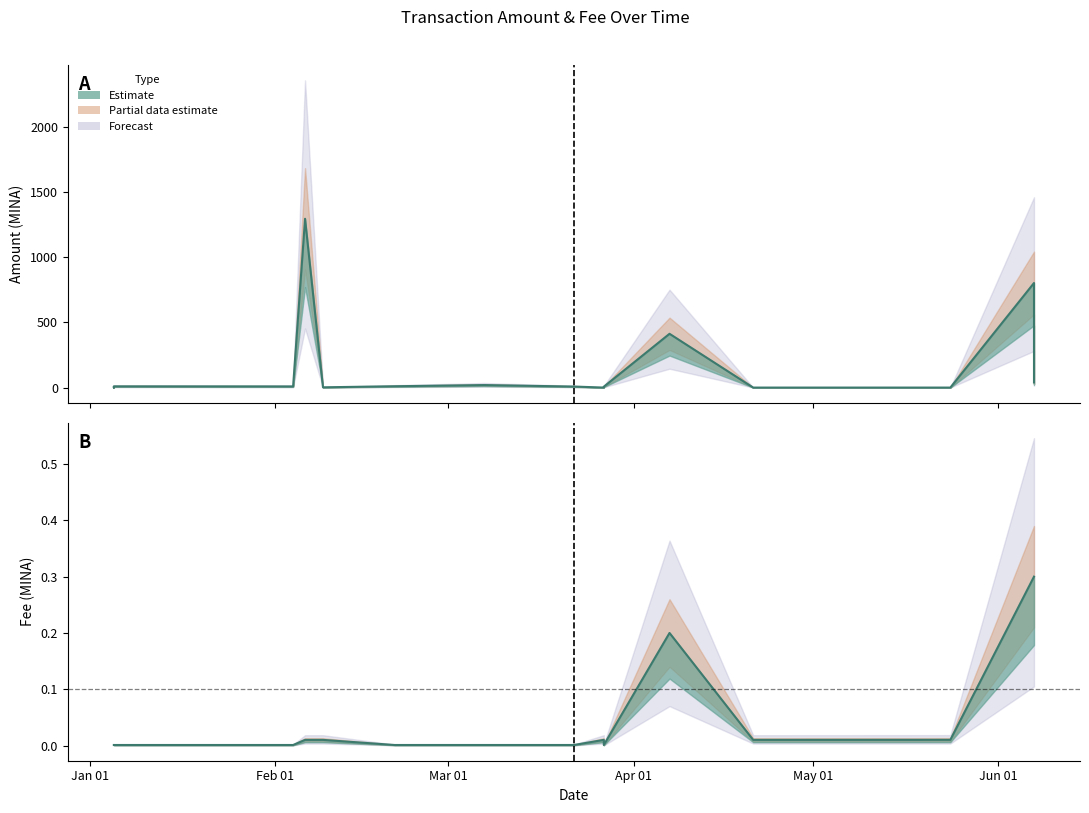

At which category does Amount reach its first local valley?

2024-01-05